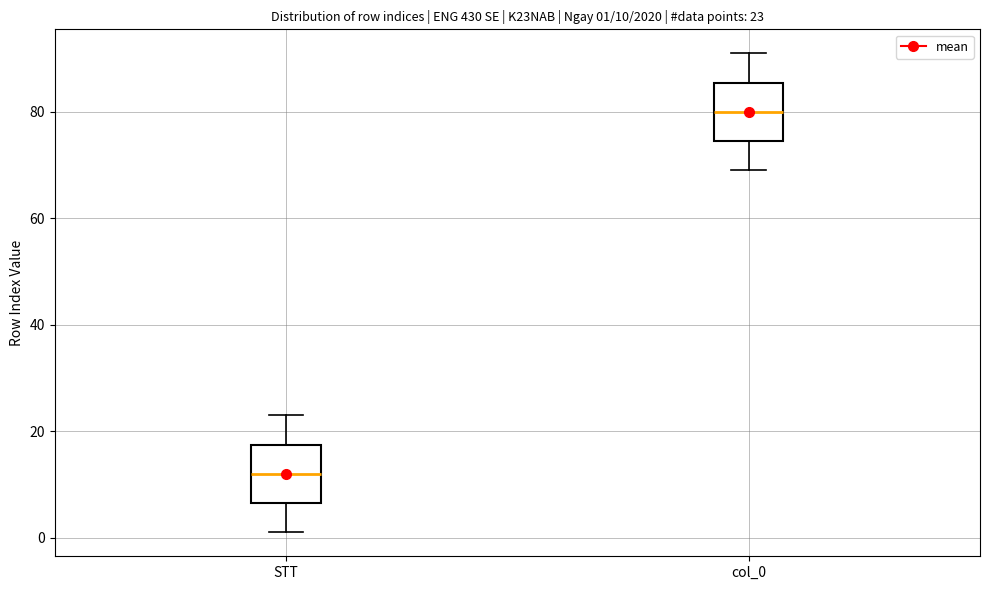

Which box's median line is the highest?

col_0